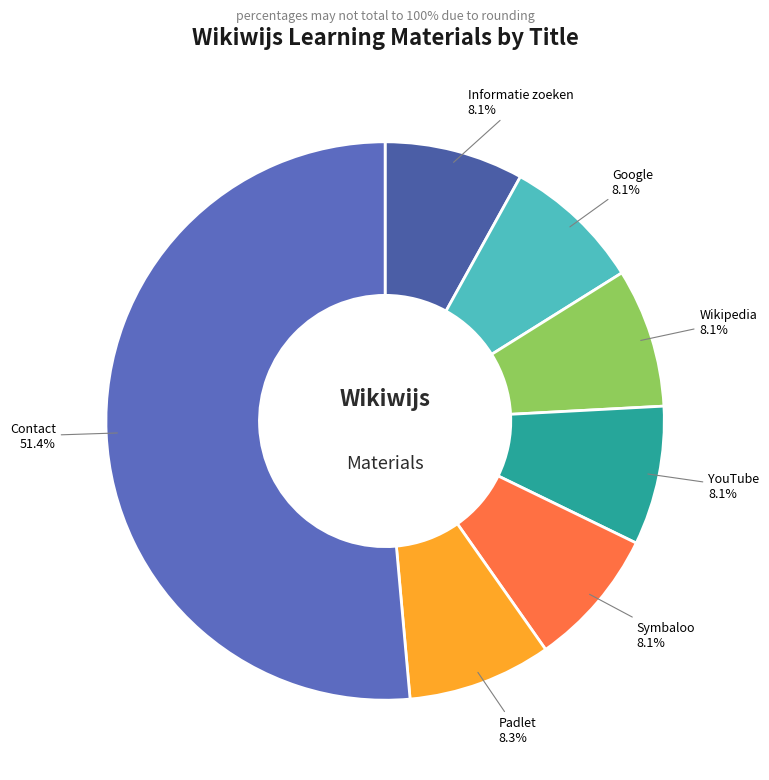

To the nearest percent, what portion does Padlet represent?

8%